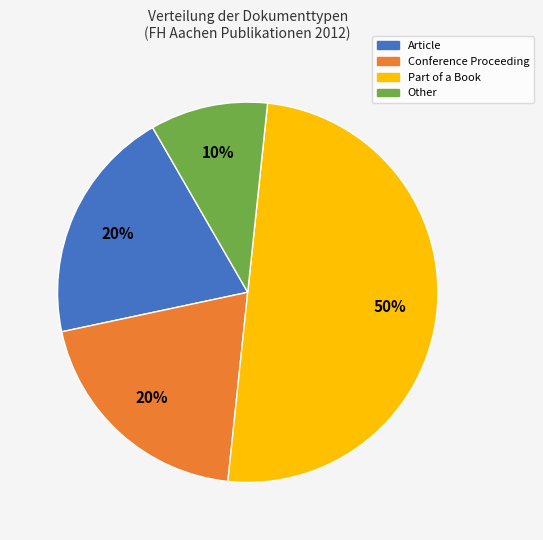

To the nearest percent, what is the combined percentage of Conference Proceeding and Article?

40%